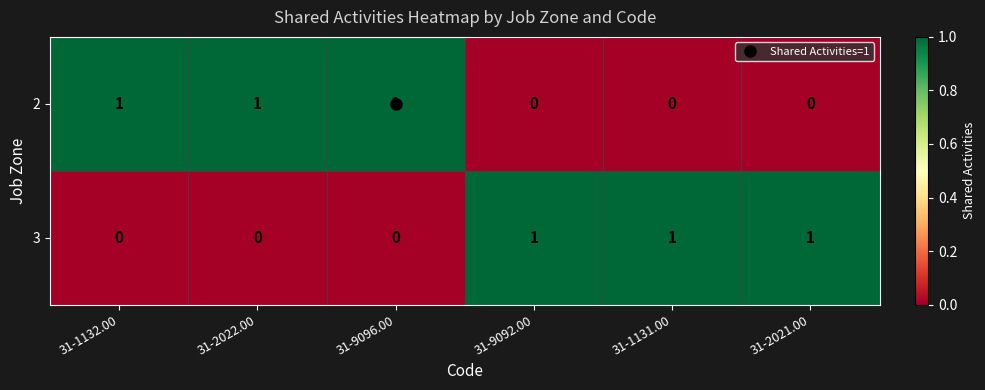

What is the sum of all 3 values?

3